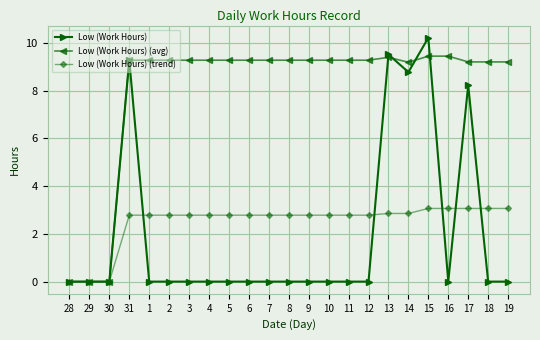

Rank the series at 18 from lowest to highest value.

Low (Work Hours), Low (Work Hours) (trend), Low (Work Hours) (avg)